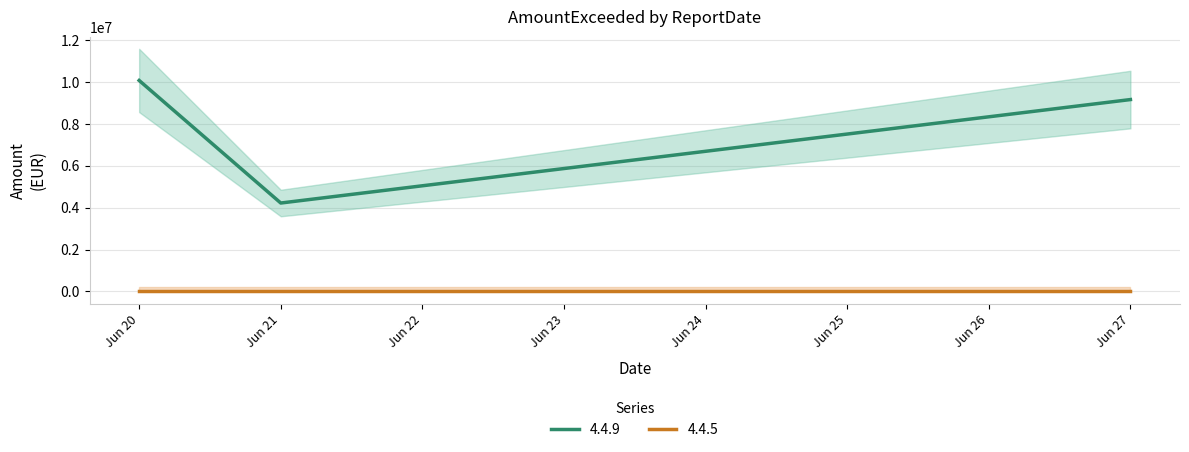

The value of 4.4.9 at Jun 21 is 6991445.8. True or false?

False